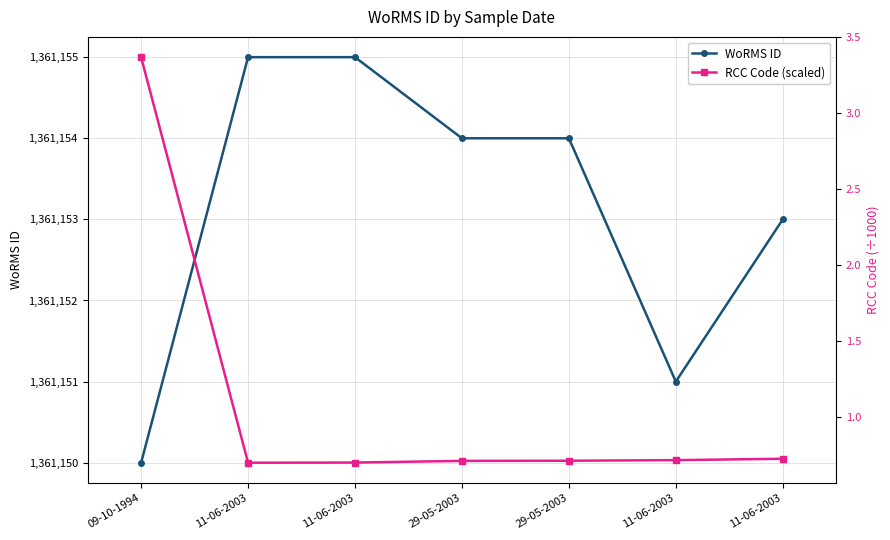

What is the difference between the highest and lowest values at 29-05-2003?

1361153.3